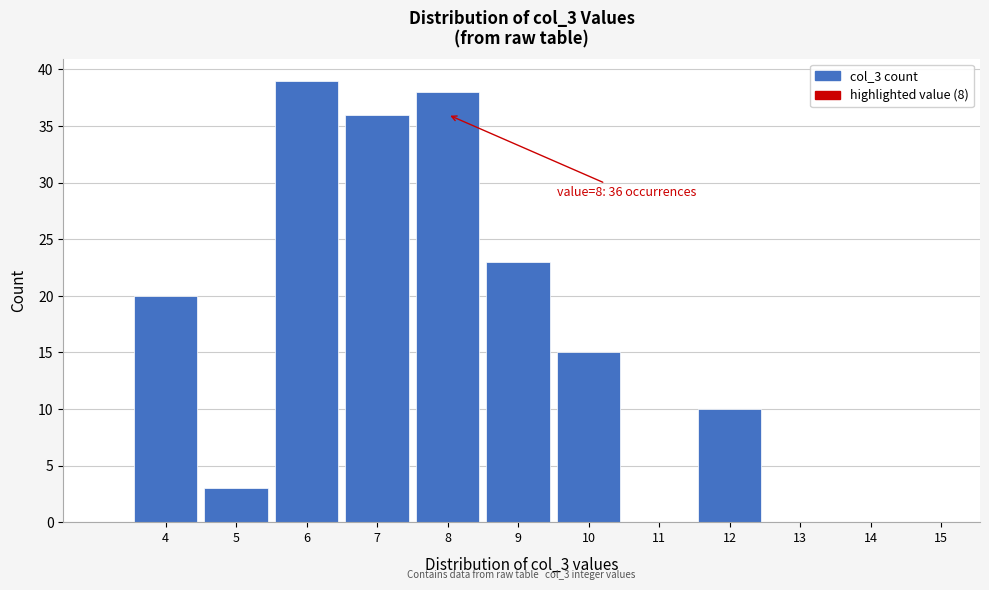

Reading left to right, list all the values displayed in this chart.

4=20	5=3	6=39	7=36	8=38	9=23	10=15	11=0	12=10	13=0	14=0	15=0